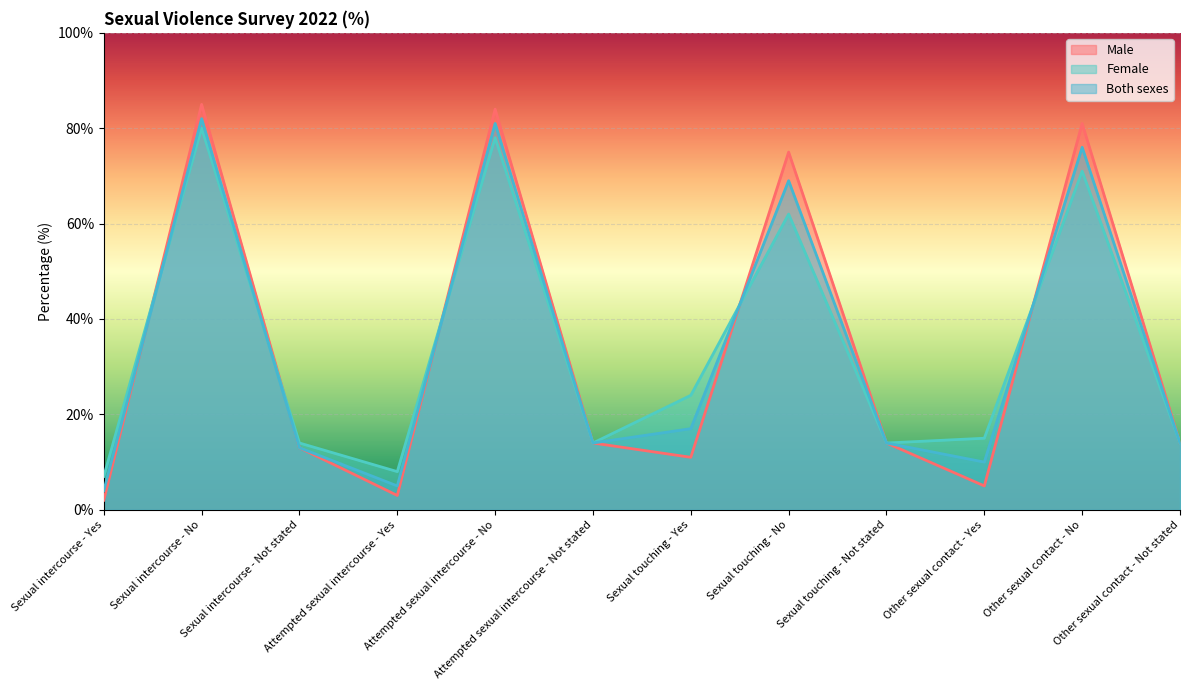

True or false: Female has a value of 11 at Attempted sexual intercourse - Yes.

False